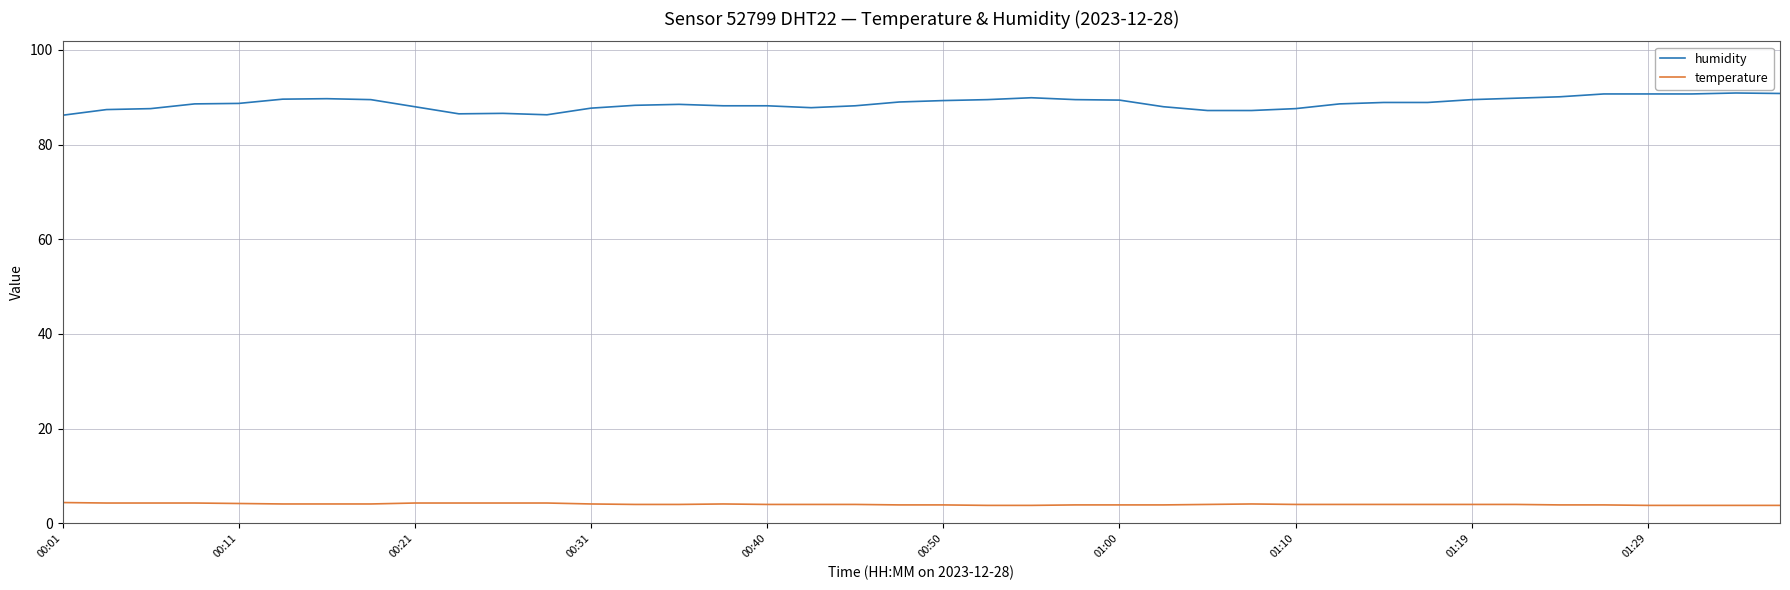

What is the smallest value displayed?

3.8